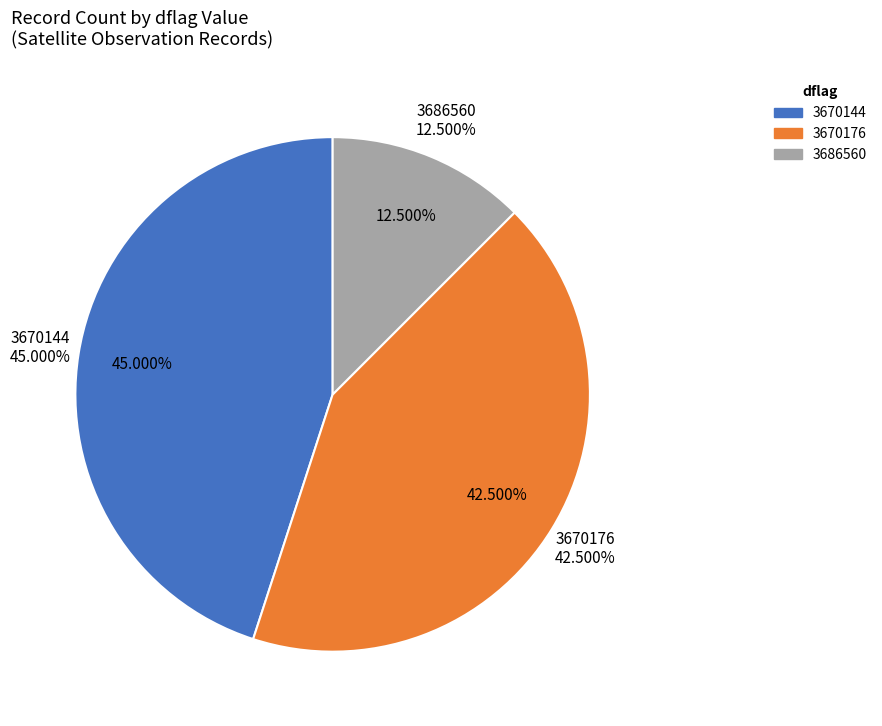

How many slices are in this pie chart?

3